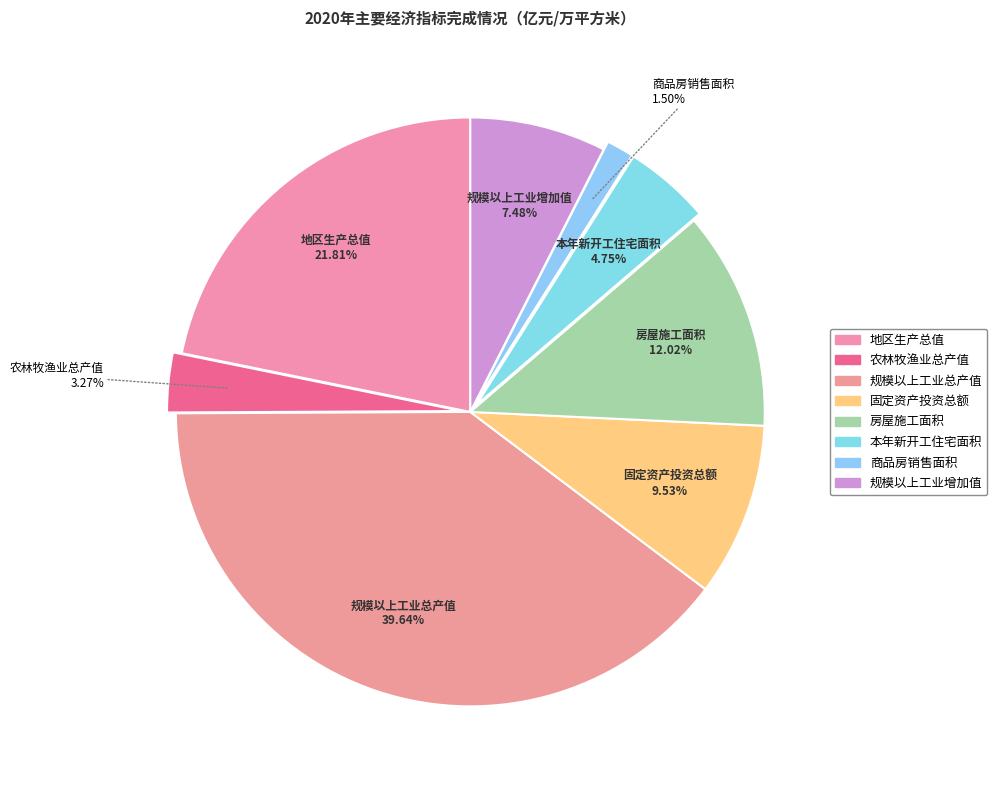

Which slice is the largest?

规模以上工业总产值